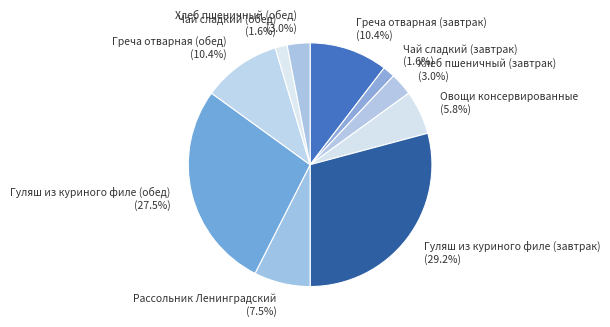

To the nearest percent, what portion does Хлеб пшеничный (завтрак) represent?

3%